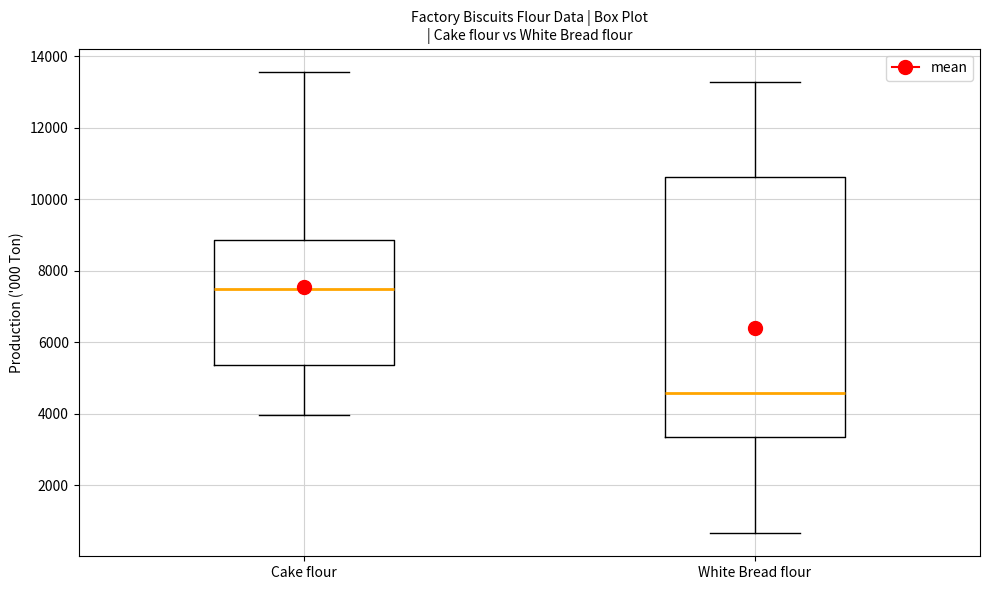

Where is the lower edge of the box for Cake flour on the y-axis? The values are not printed on the chart, so give them approximately, as read against the axis.

5400